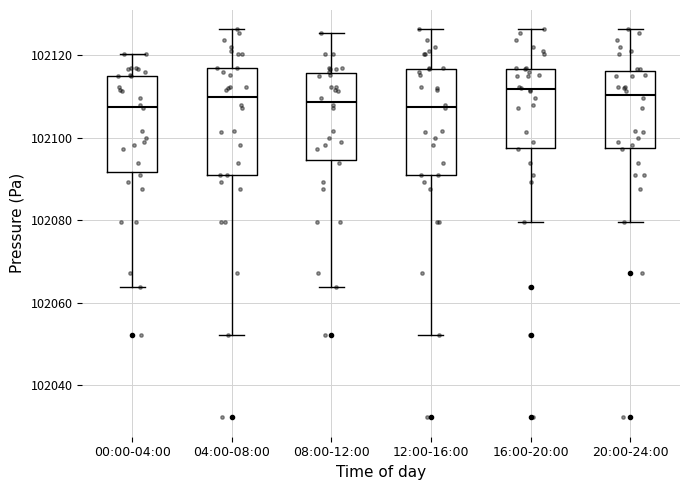

Where does the median line of the box for 16:00-20:00 sit on the y-axis? The values are not printed on the chart, so give them approximately, as read against the axis.

102112